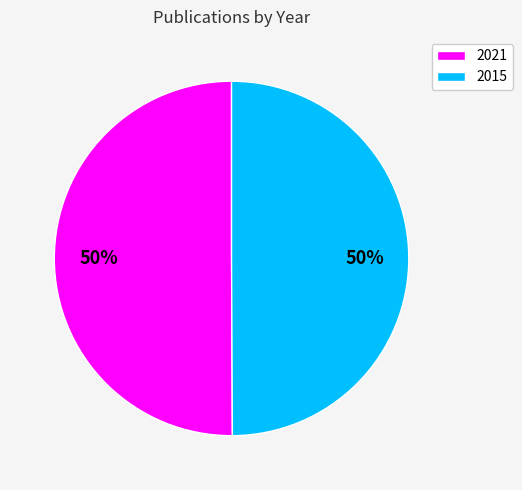

To the nearest percent, what is the average slice percentage?

50%